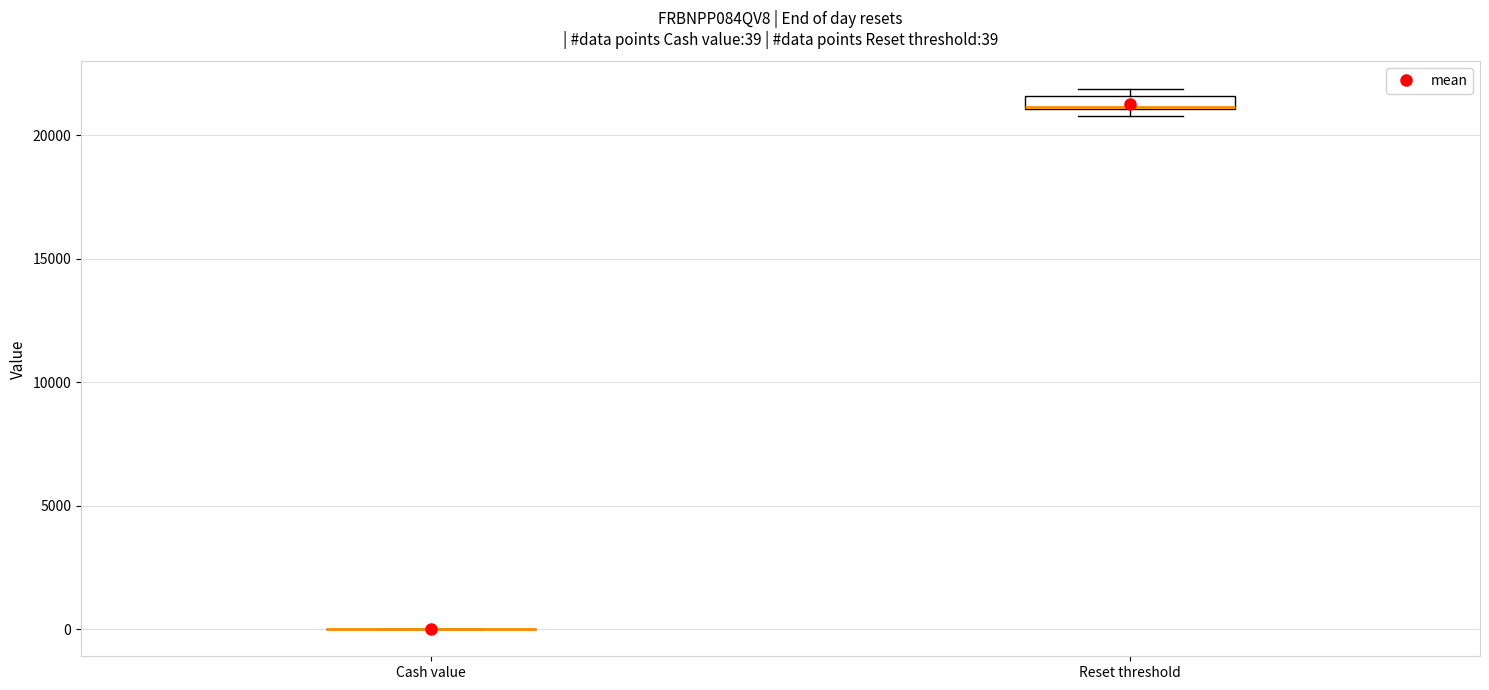

Which box is the tallest, from its lower edge to its upper edge?

Reset threshold